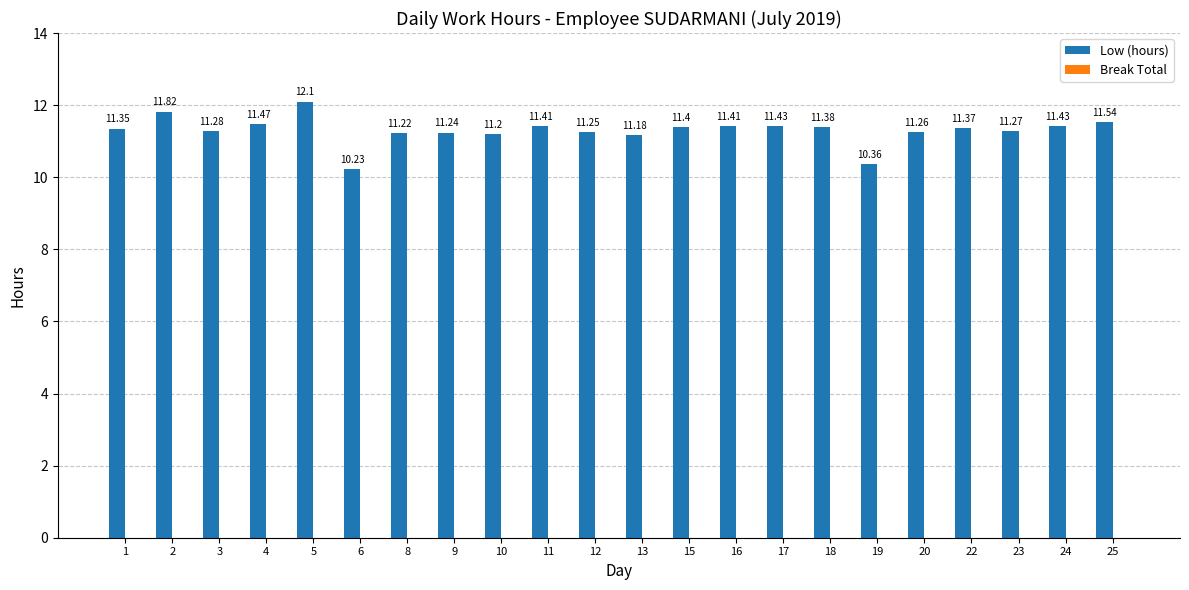

What is the sum of the values at 15 and 3?

22.7